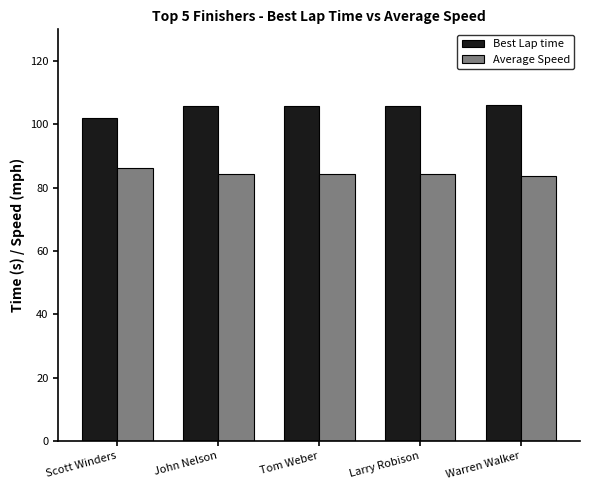

What is the minimum value for Best Lap time?

102.1